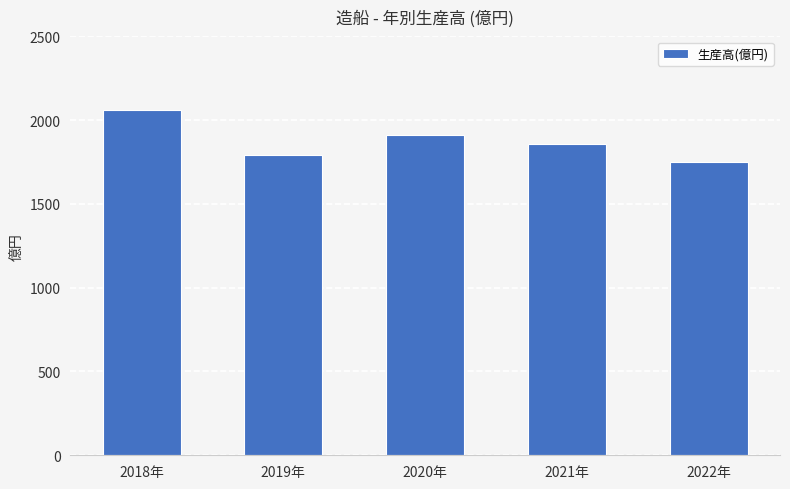

Which has a higher value, 2021年 or 2018年?

2018年